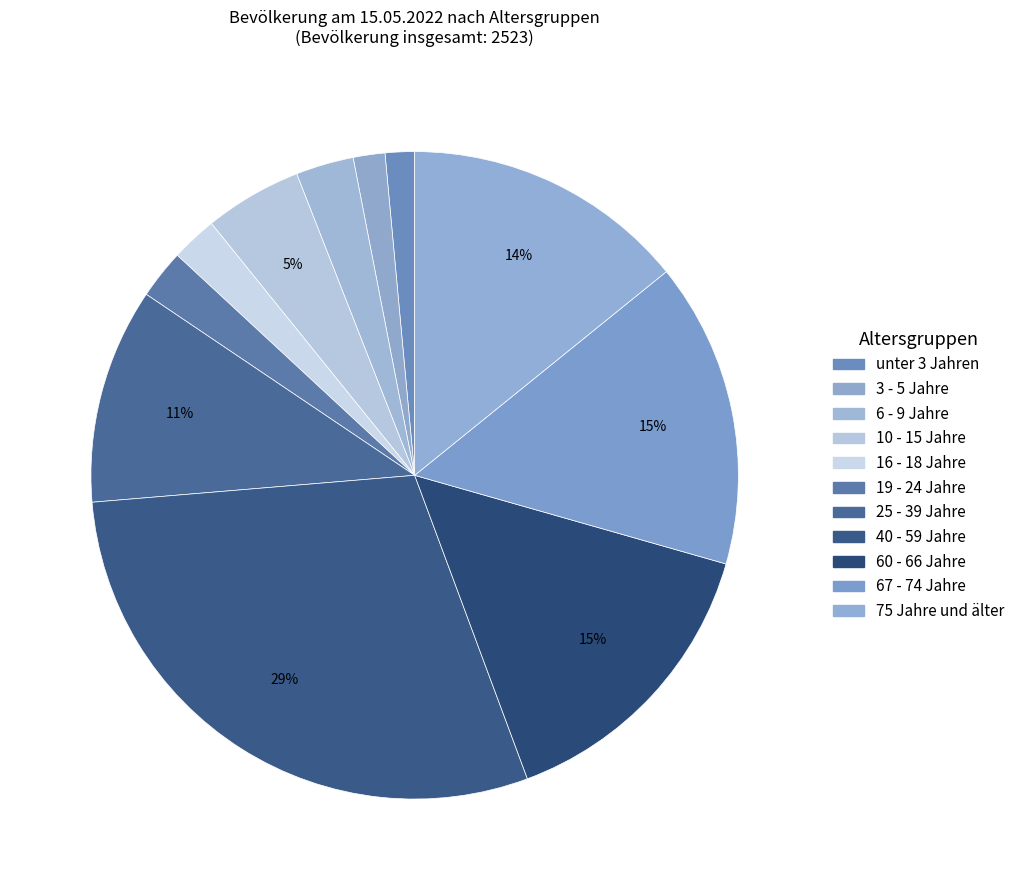

How many slices are in this pie chart?

11